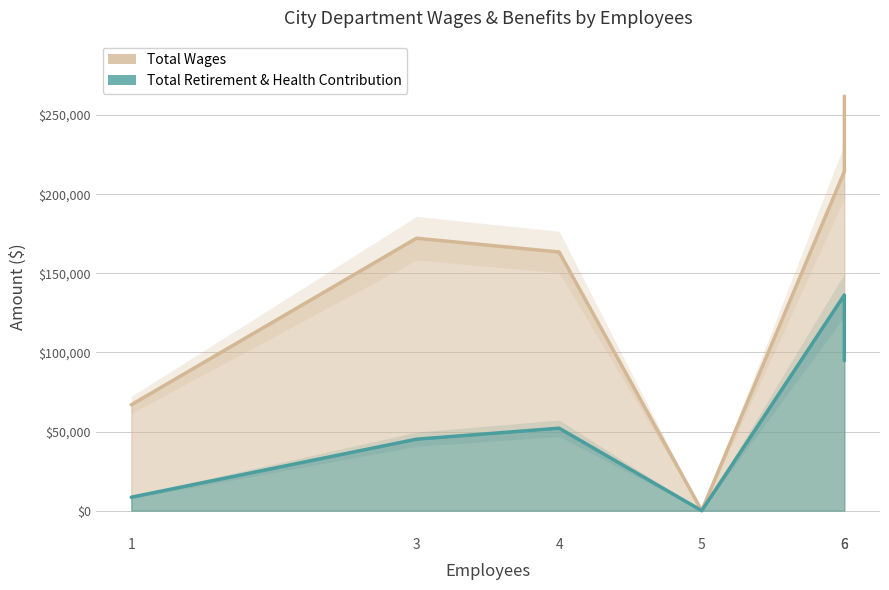

What is the difference between the second highest and minimum values in the Total Wages series?

214297